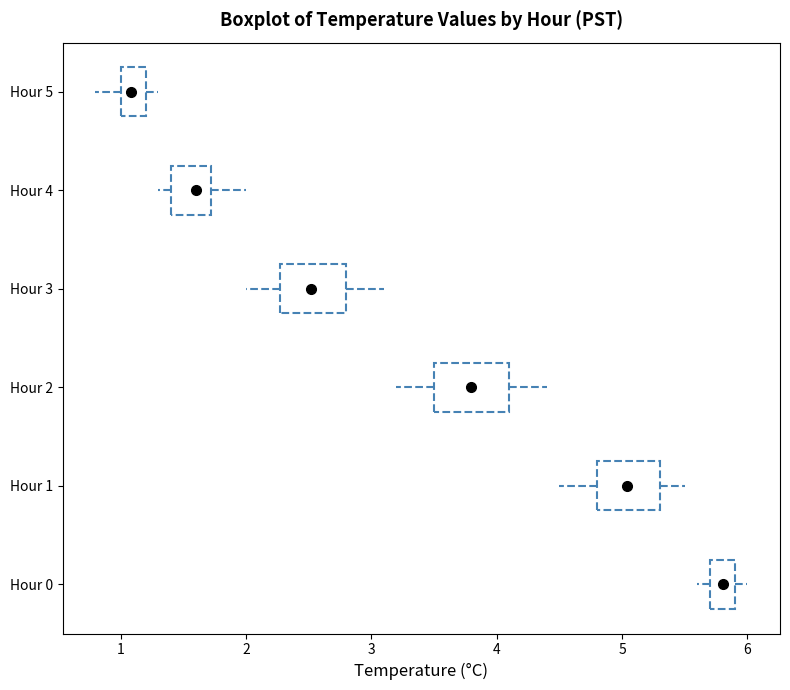

Reading bottom to top, read every box against the x-axis: the position of its median line, the range the box covers, and the ends of its whiskers. The values are not printed on the chart, so give them approximately, as read against the axis.

Hour 0: median 5.8, box 5.7 to 5.9, whiskers 5.6 to 6.0
Hour 1: median 5.0, box 4.8 to 5.3, whiskers 4.5 to 5.5
Hour 2: median 3.8, box 3.5 to 4.1, whiskers 3.2 to 4.4
Hour 3: median 2.5, box 2.3 to 2.8, whiskers 2.0 to 3.1
Hour 4: median 1.6, box 1.4 to 1.7, whiskers 1.3 to 2.0
Hour 5: median 1.1, box 1.0 to 1.2, whiskers 0.8 to 1.3